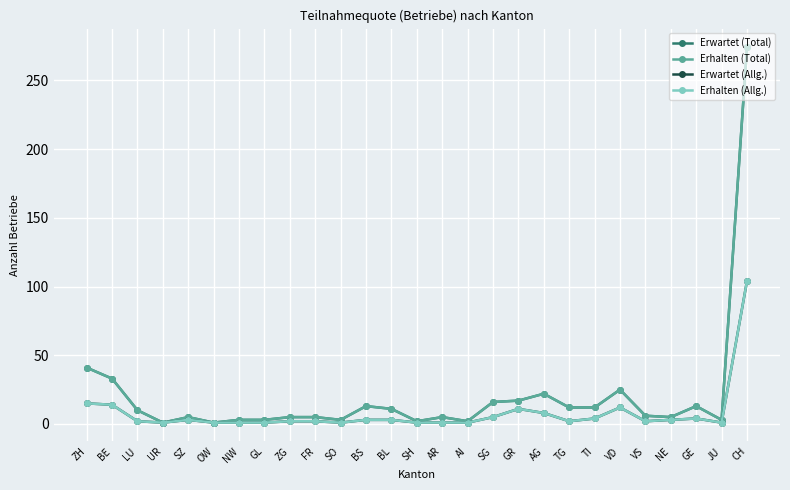

Is this an area chart (filled region under the line)?

No